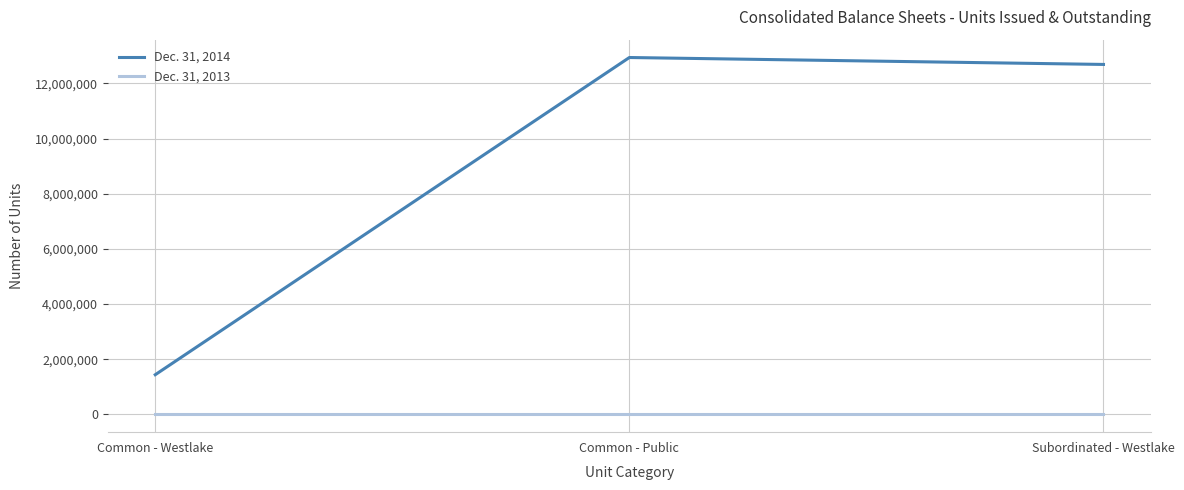

Reading right to left, list all the values displayed in this chart.

Dec. 31, 2014: 12686115	12937500	1436115
Dec. 31, 2013: 0	0	0